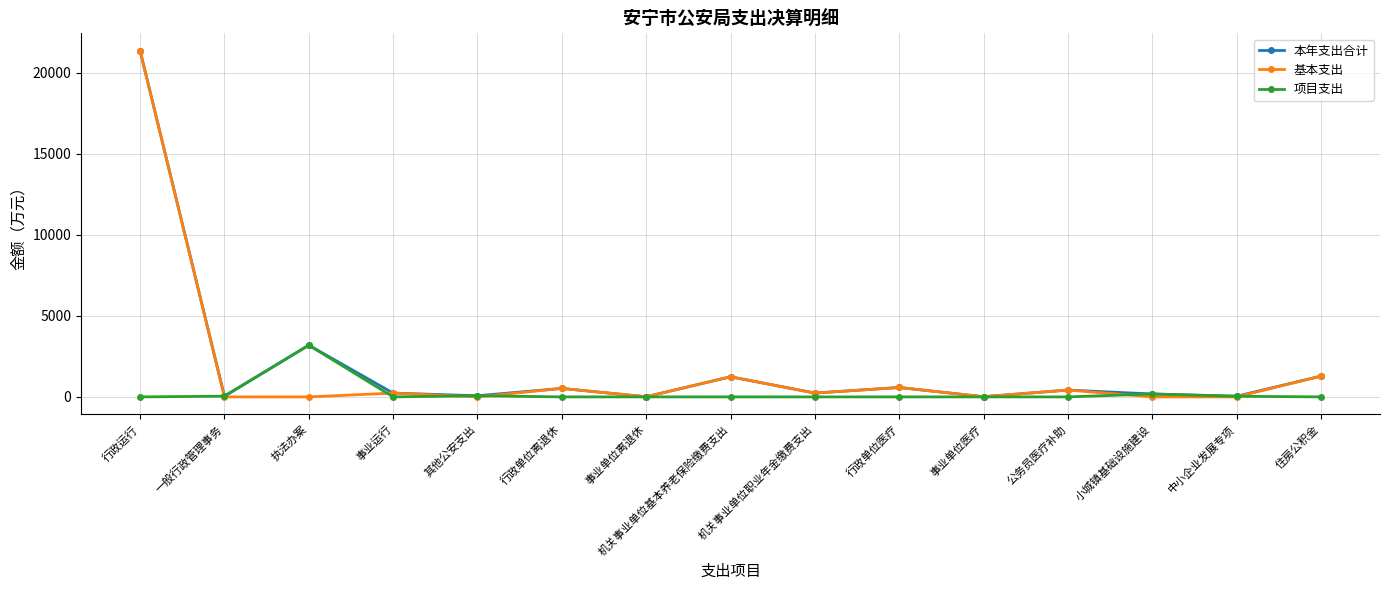

At which category does 项目支出 reach its first local peak?

执法办案